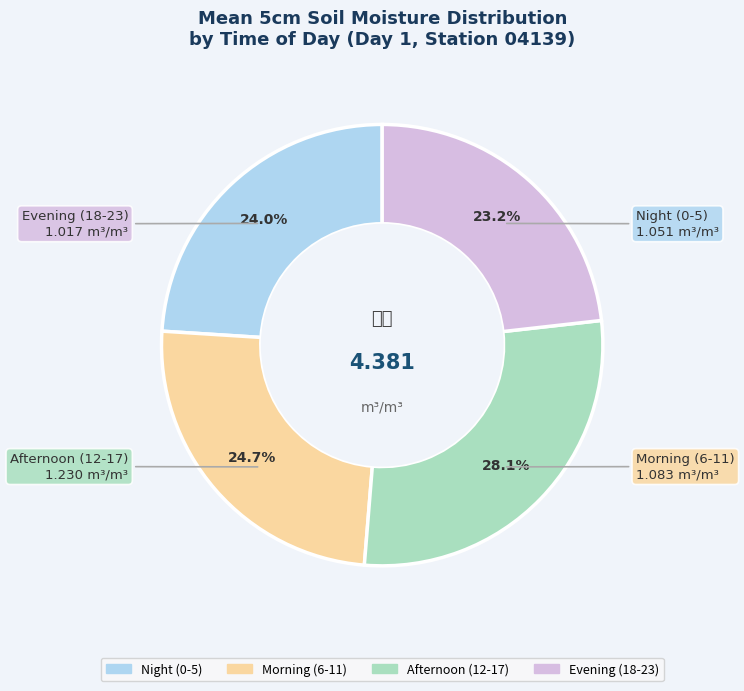

How many slices are in this pie chart?

4